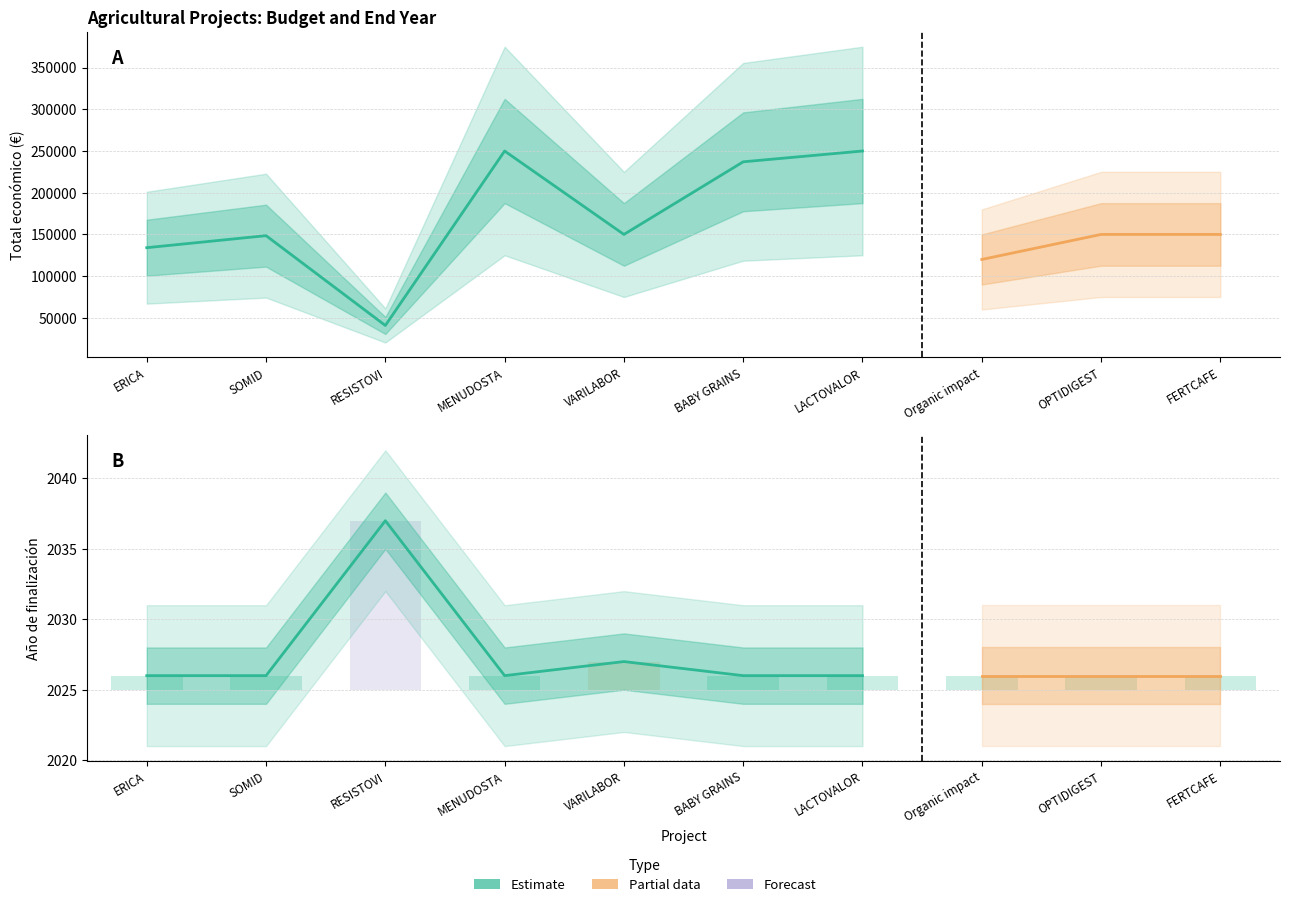

How many bars are there in total?

20